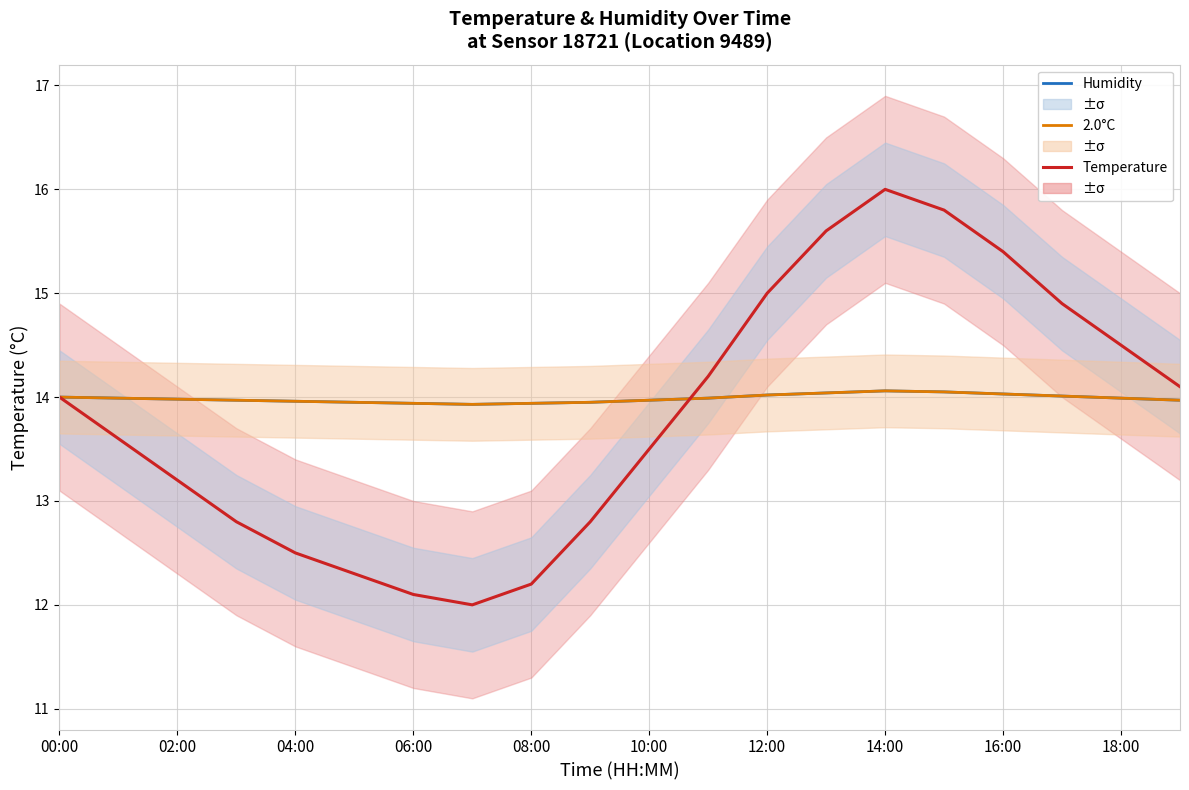

What is the value of the 2.0°C point at the 17th from the left?

14.0